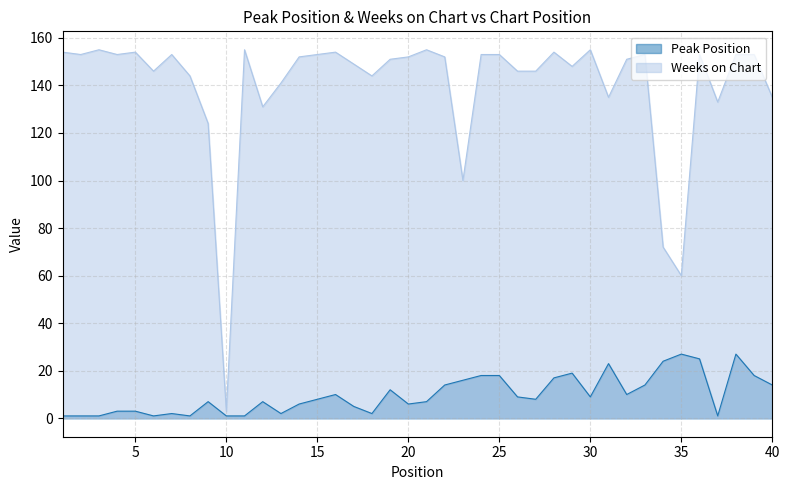

What is the maximum value shown in the chart?

155